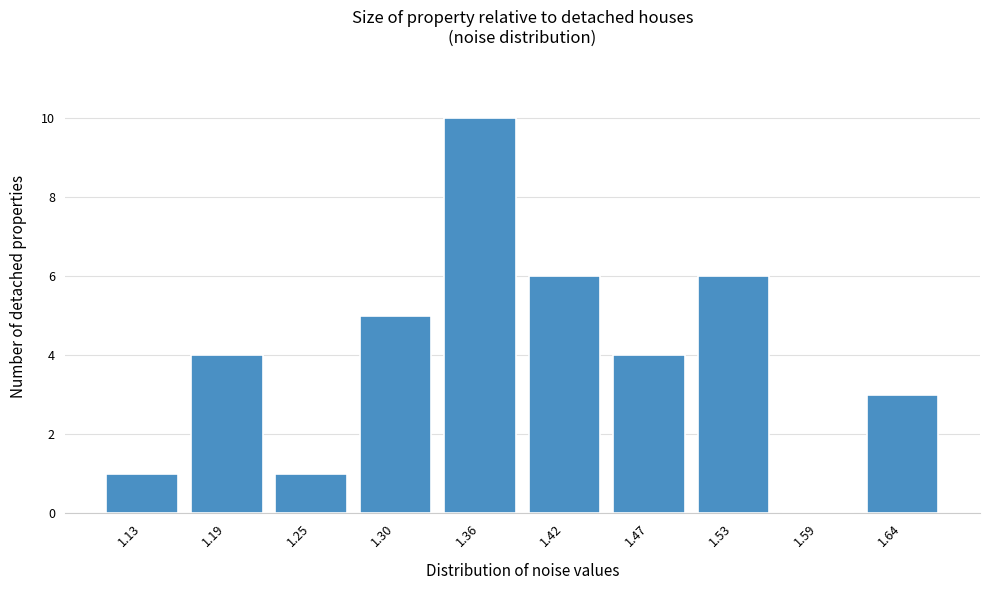

Reading left to right, extract all data points from this chart.

1.13=1	1.19=4	1.25=1	1.30=5	1.36=10	1.42=6	1.47=4	1.53=6	1.59=0	1.64=3